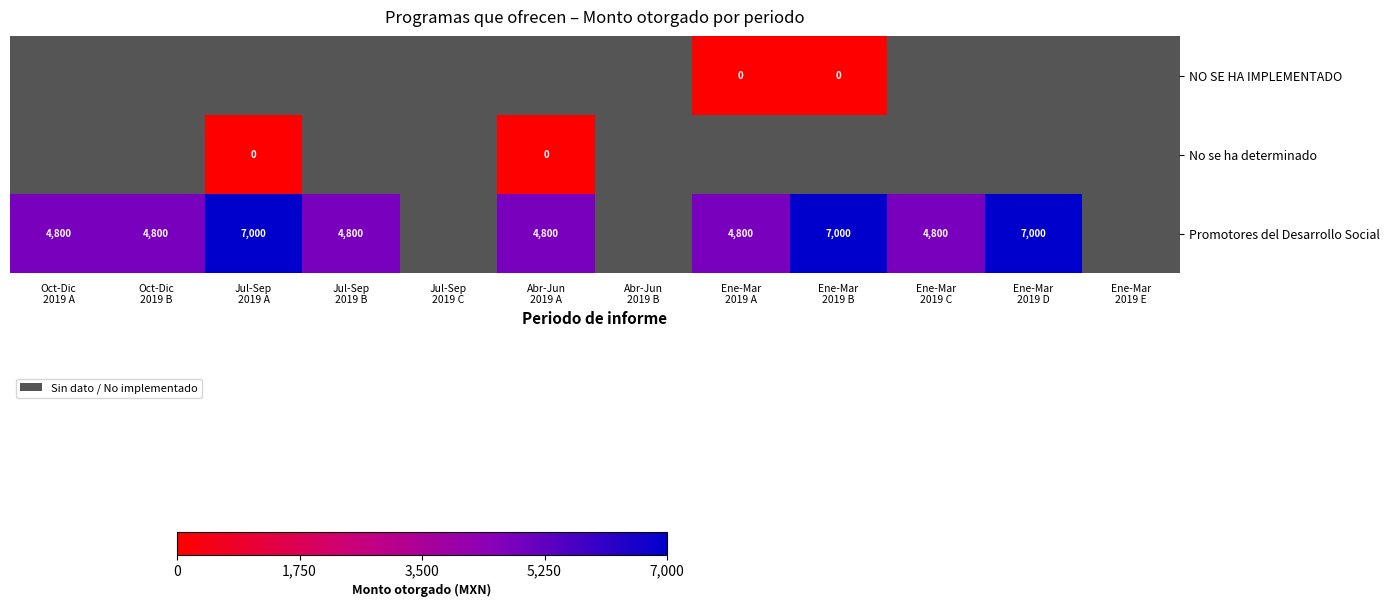

At which label is Promotores del Desarrollo Social closest to 5900?

Oct-Dic 2019 A